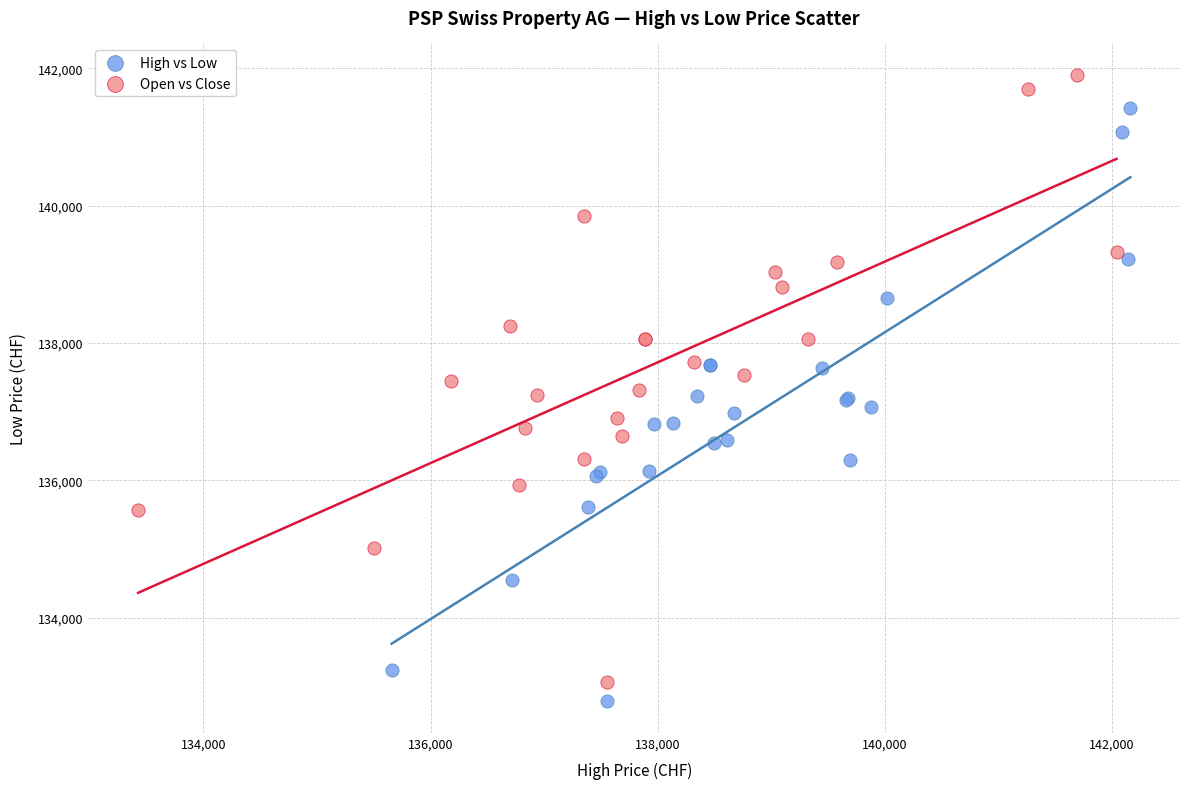

Which series contains the highest Y value?

Open vs Close